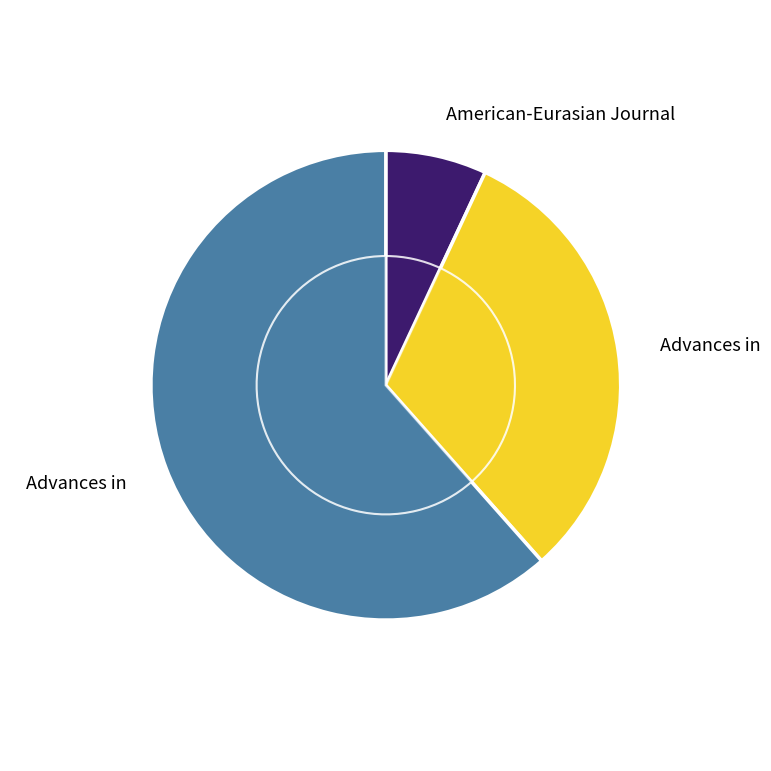

What percentage is NOT represented by Advances in Natural and Applied Sciences?

68.5%